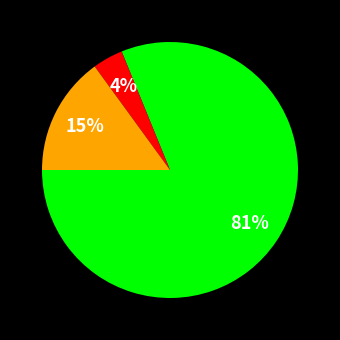

To the nearest percent, what is the difference between the largest and smallest slice percentages?

77%